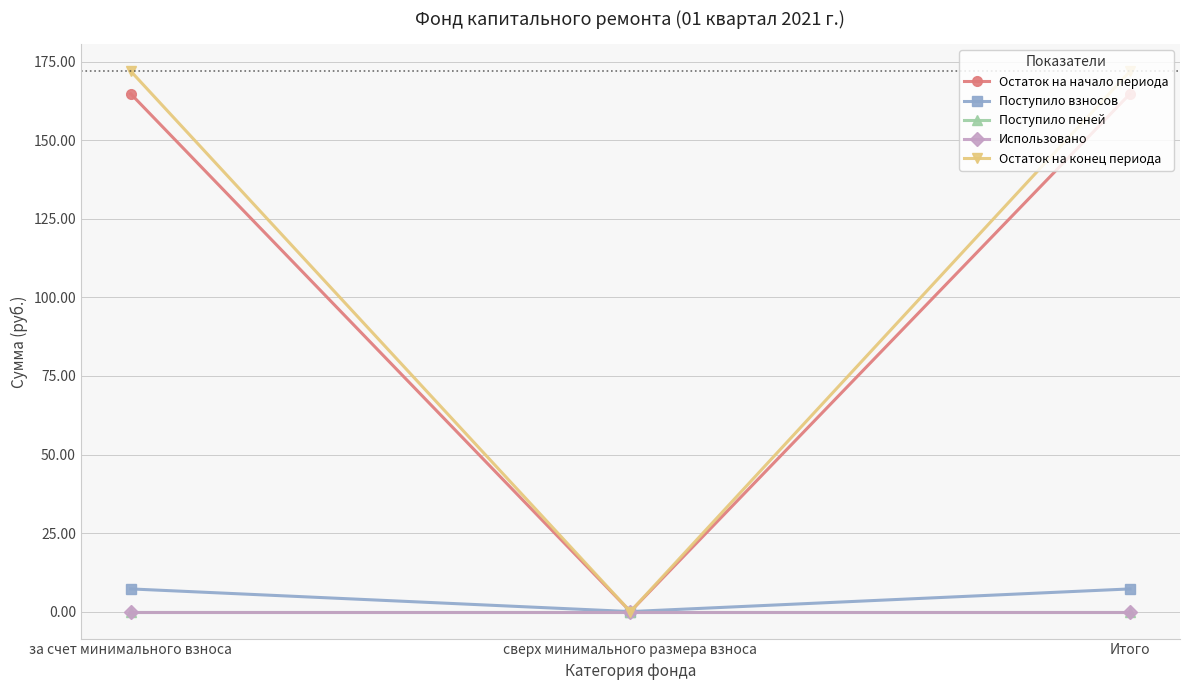

At which category does the chart reach its peak across all series?

за счет минимального взноса